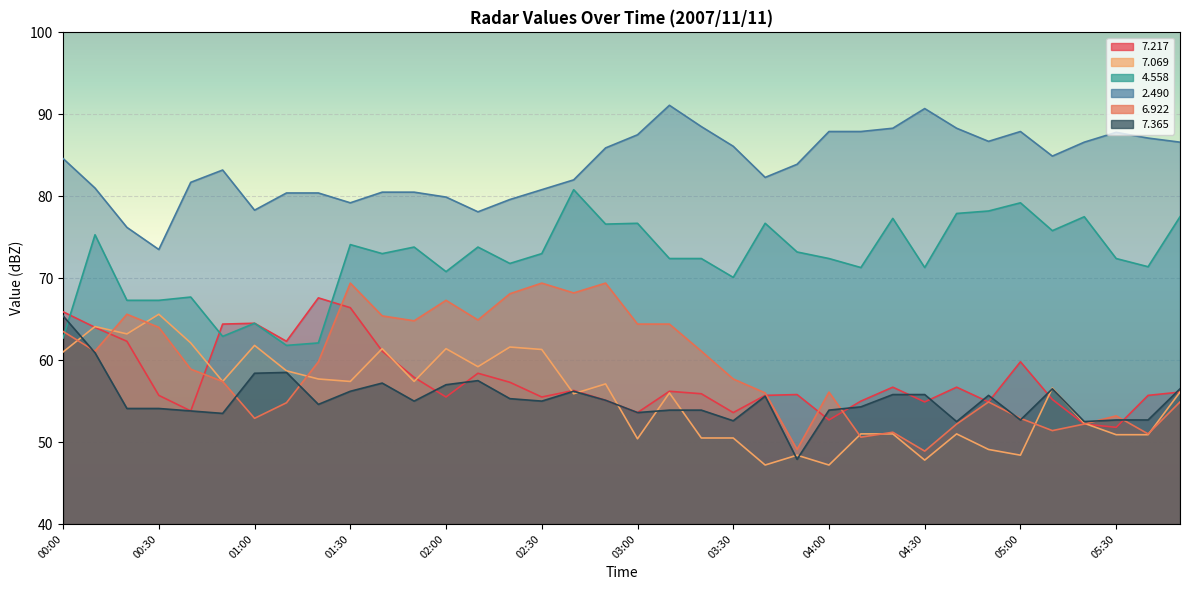

List the labels in order of   7.069 value, largest first.

00:30, 00:10, 00:20, 00:40, 01:00, 02:20, 01:40, 02:00, 02:30, 00:00, 02:10, 01:10, 01:20, 00:50, 01:30, 01:50, 02:50, 05:10, 05:50, 03:10, 02:40, 05:20, 04:10, 04:20, 04:40, 05:30, 05:40, 03:20, 03:30, 03:00, 04:50, 03:50, 05:00, 04:30, 03:40, 04:00